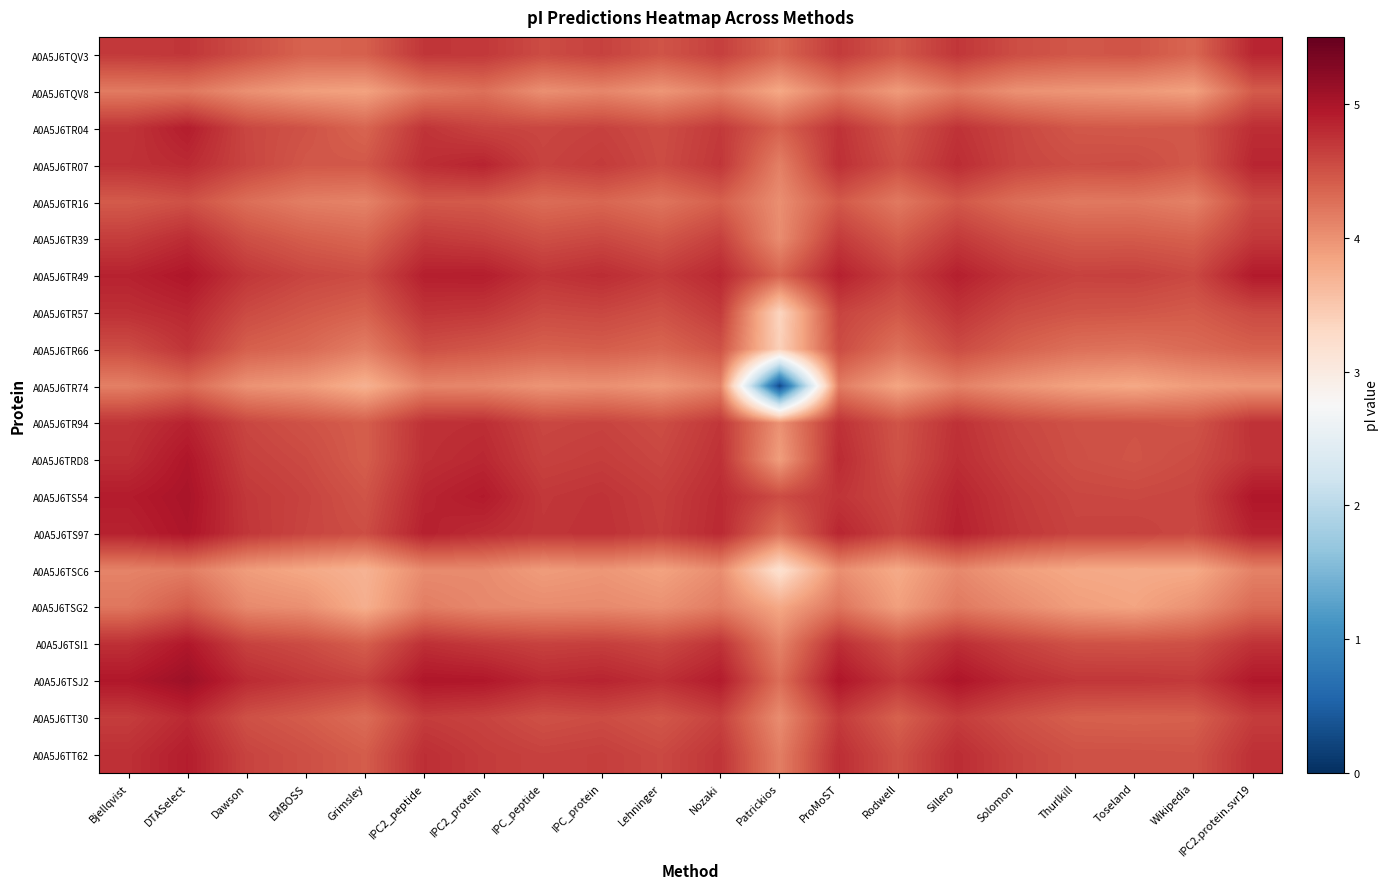

What is the greatest value displayed?

5.1